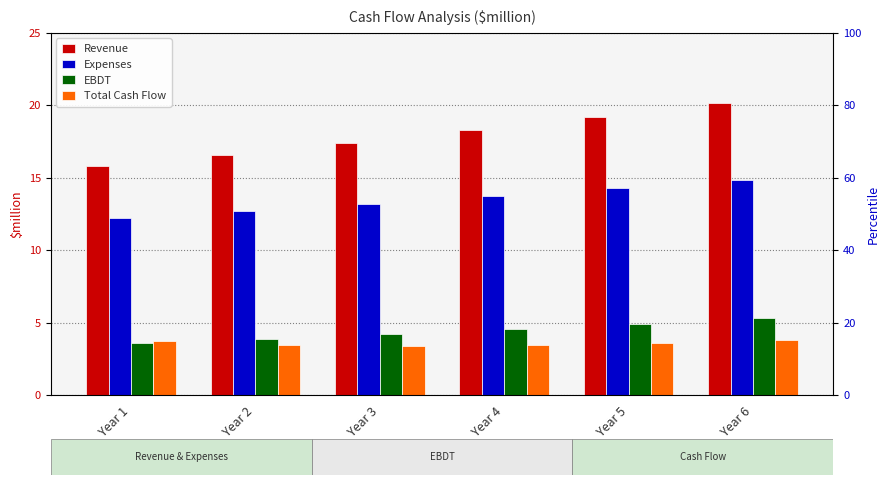

What is the average value of the EBDT series?

4.4